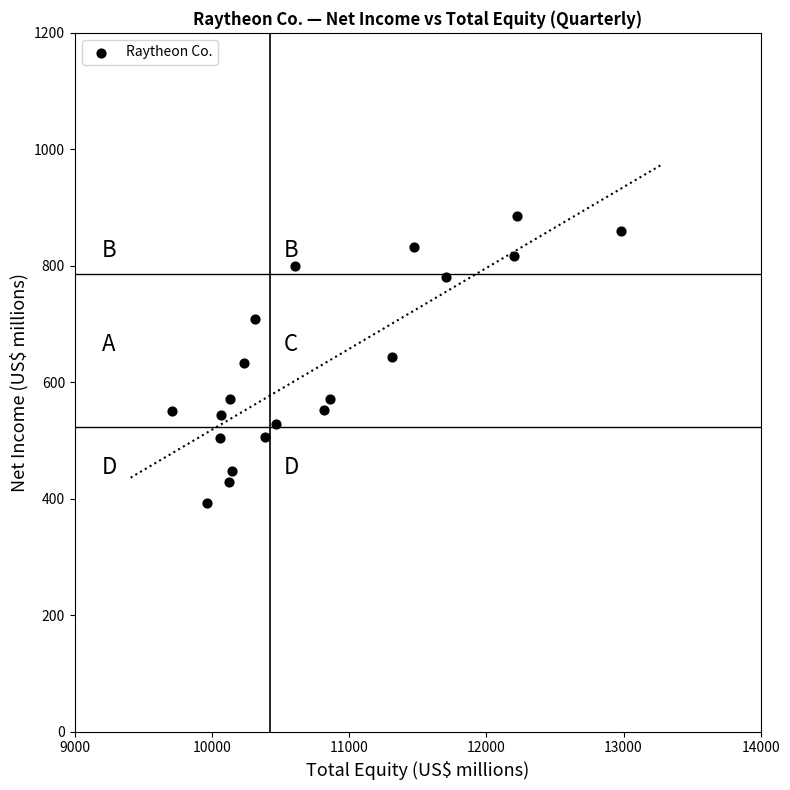

What is the range of Y values (max minus min)?

492